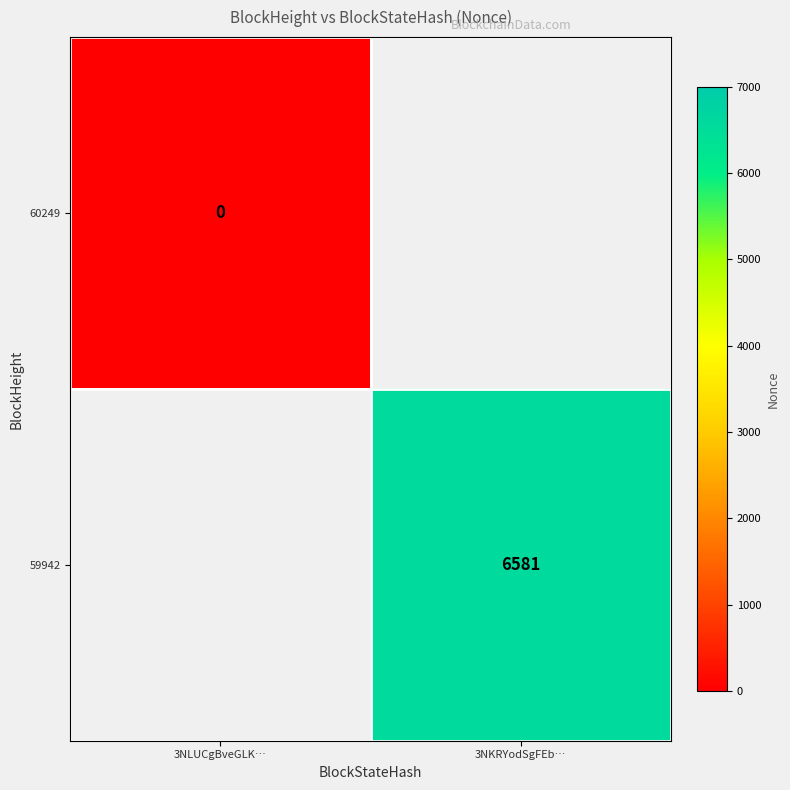

The value of 59942 at 3NKRYodSgFEb… is 9280. True or false?

False